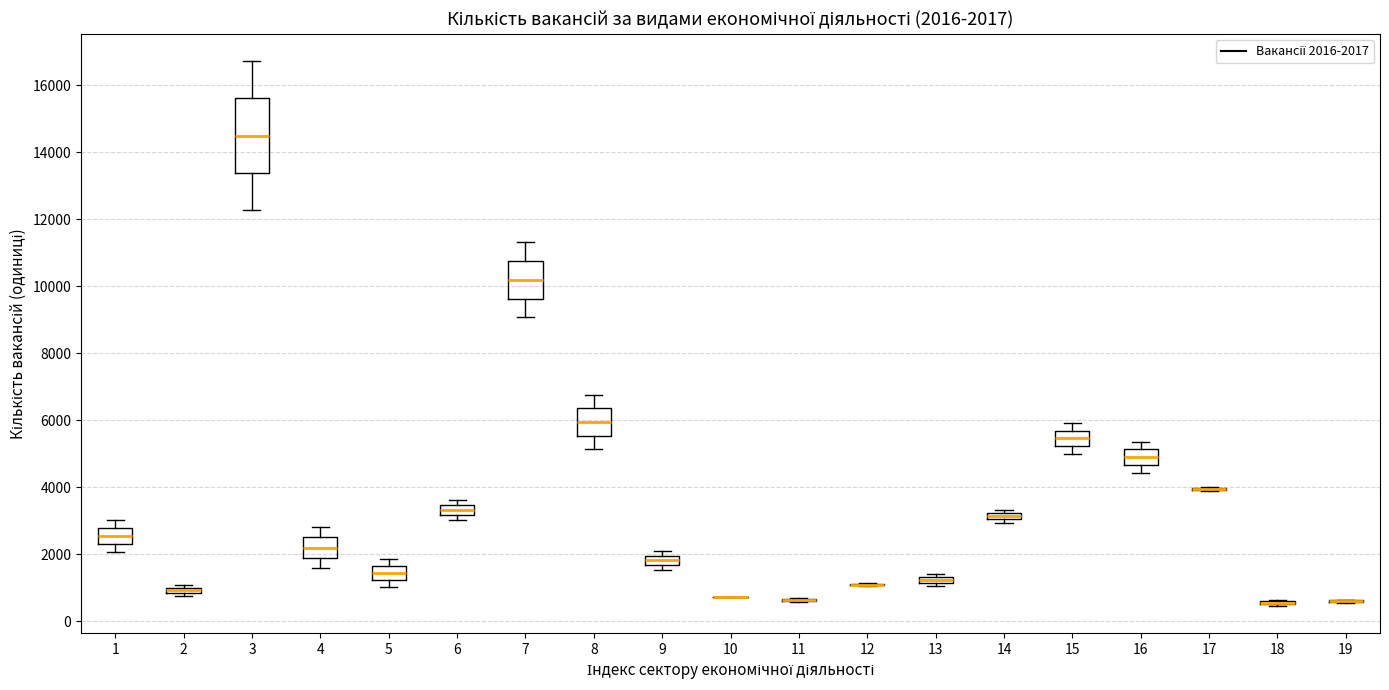

Comparing the boxes themselves (not the whiskers), which one is the tallest?

3